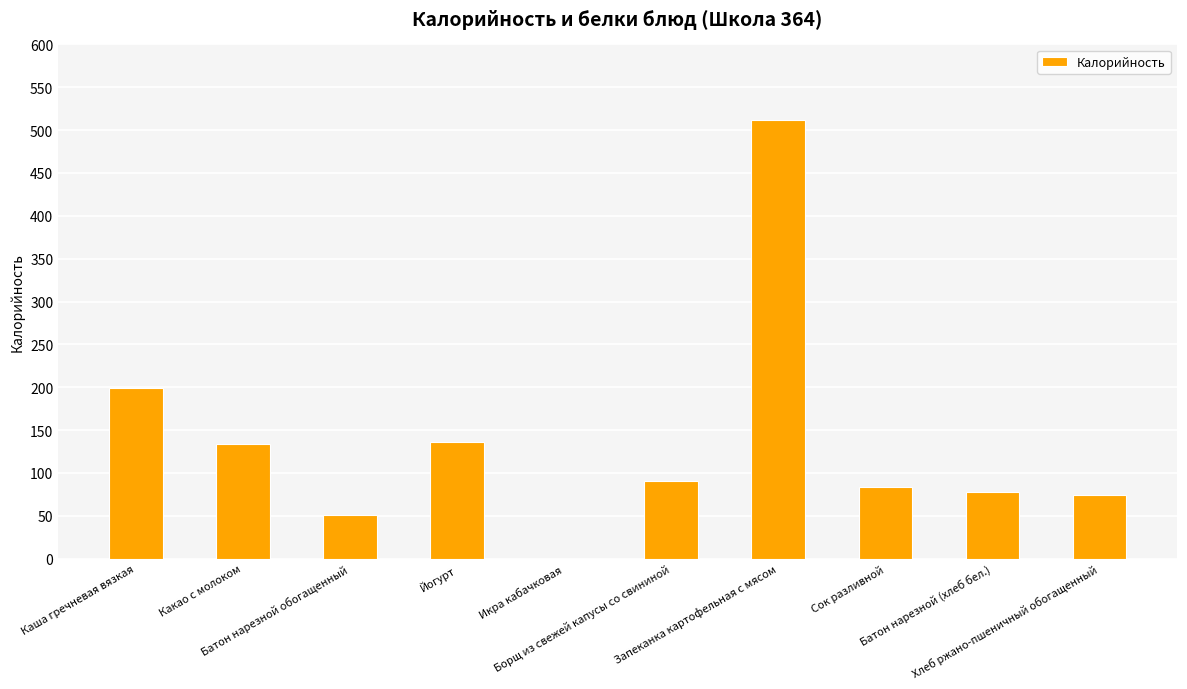

What is the maximum value shown in the chart?

512.0